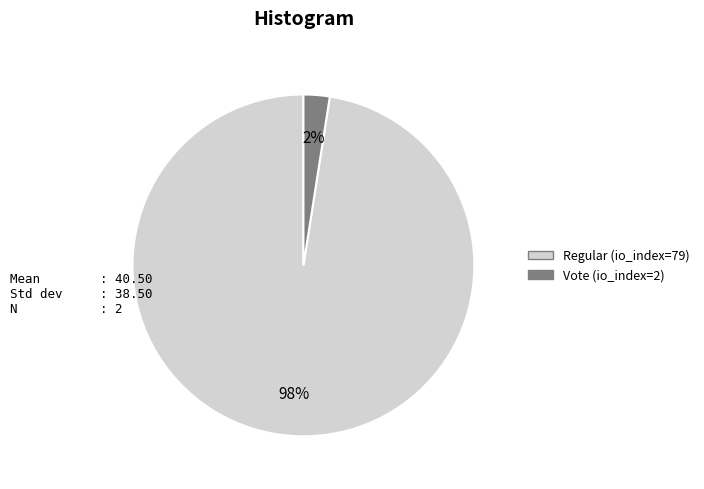

Between Vote (io_index=2) and Regular (io_index=79), which is larger?

Regular (io_index=79)